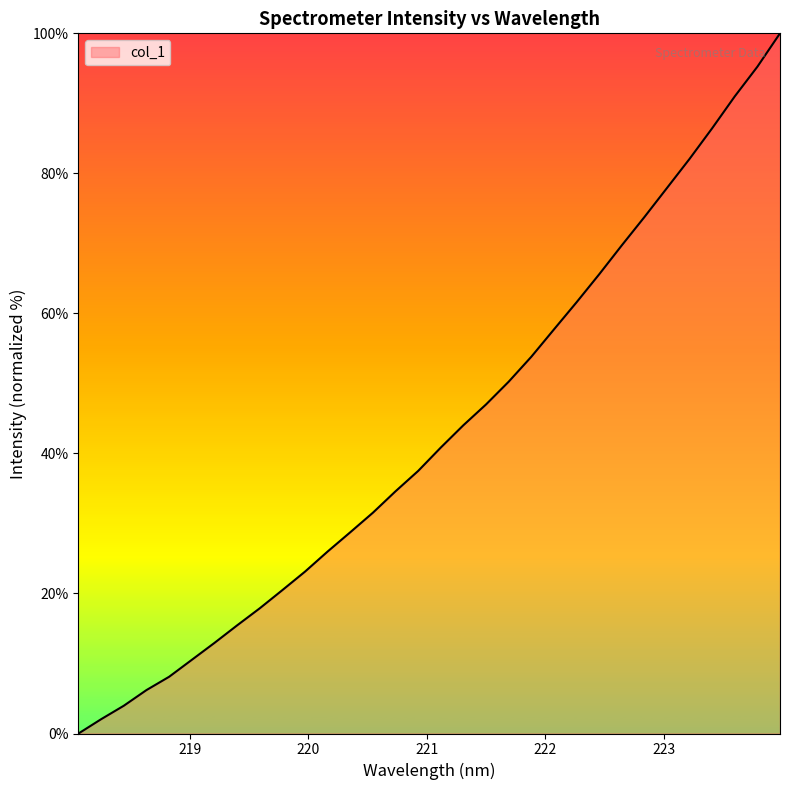

What is the difference between the maximum and minimum values?

100.0